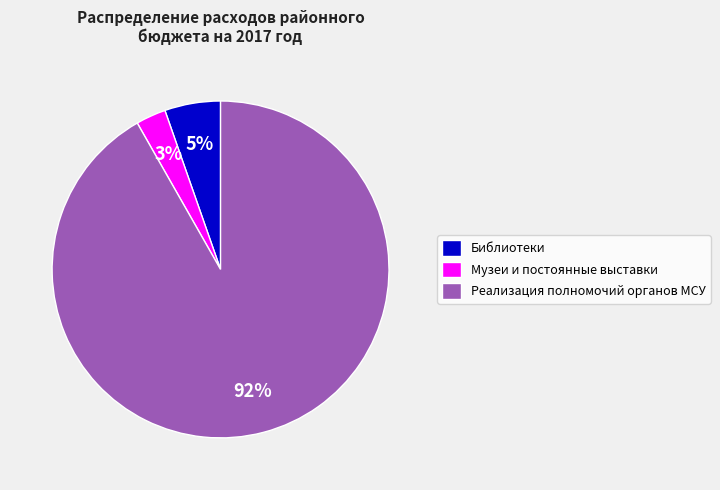

Between Библиотеки and Реализация полномочий органов МСУ, which is larger?

Реализация полномочий органов МСУ